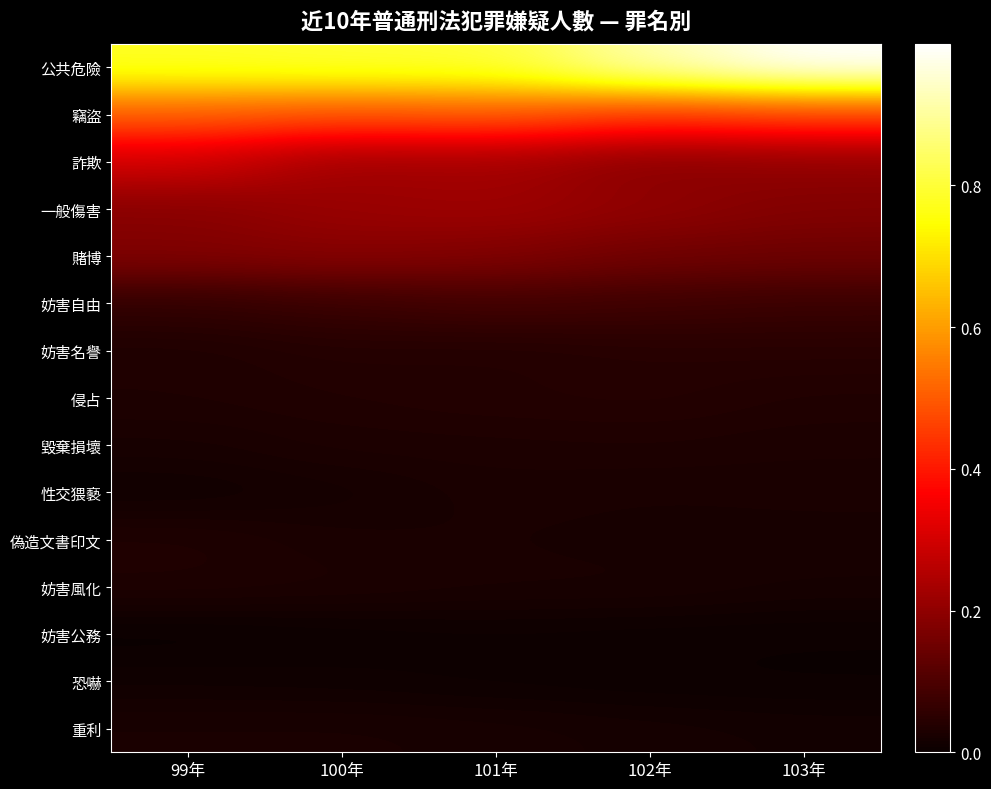

At 100年, list the series in order from largest to smallest.

公共危險, 竊盜, 詐欺, 一般傷害, 賭博, 妨害自由, 妨害名譽, 侵占, 毀棄損壞, 妨害風化, 重利, 偽造文書印文, 性交猥褻, 恐嚇, 妨害公務